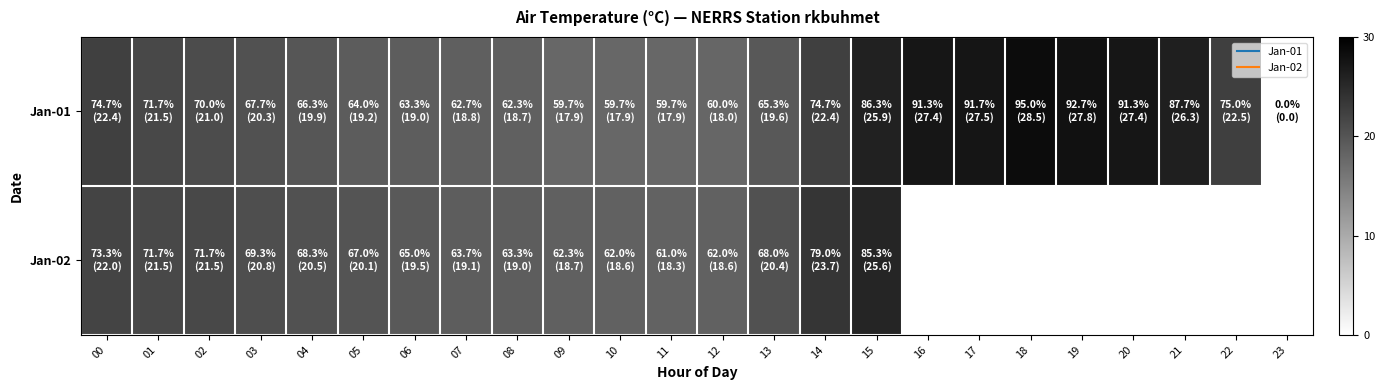

At which category is the sum across all series the highest?

15